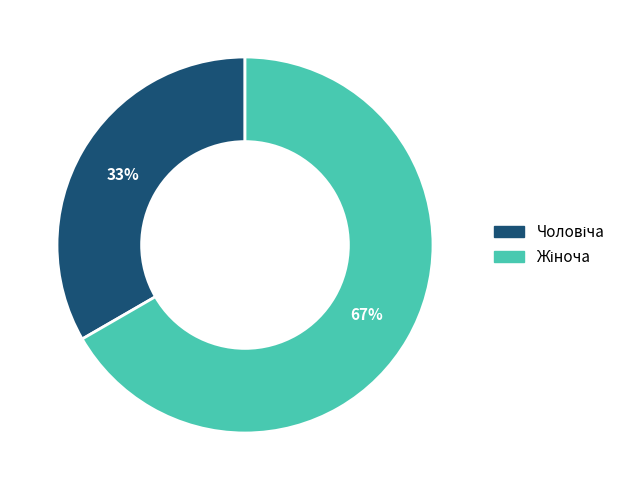

Count the number of slices in the pie.

2